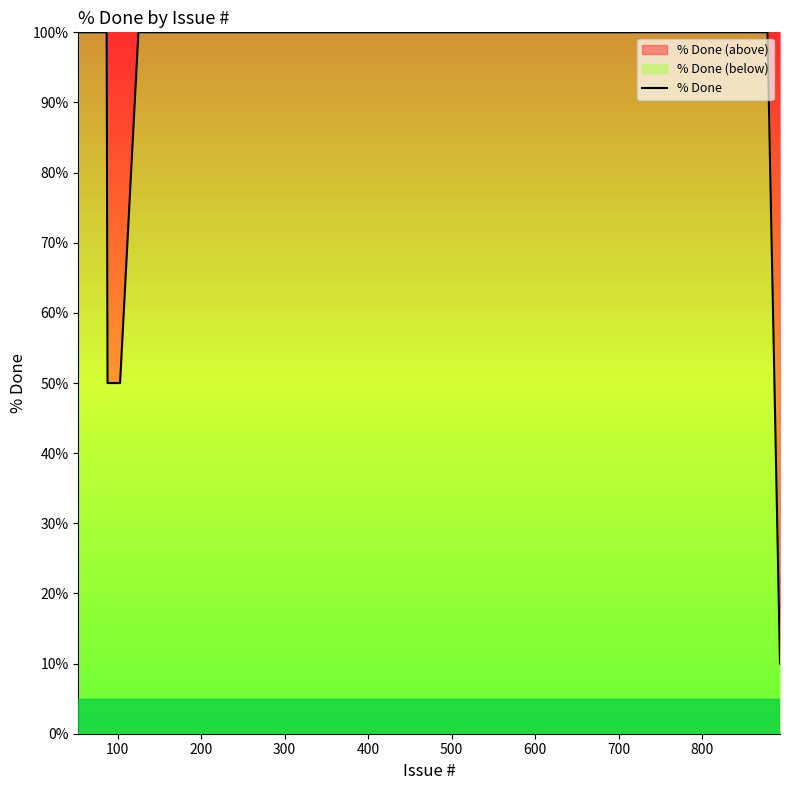

What is the minimum value shown in the chart?

10